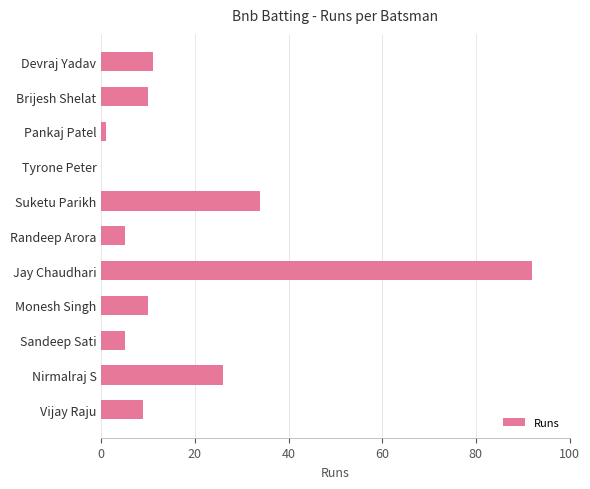

Which has a higher value, Monesh Singh or Suketu Parikh?

Suketu Parikh